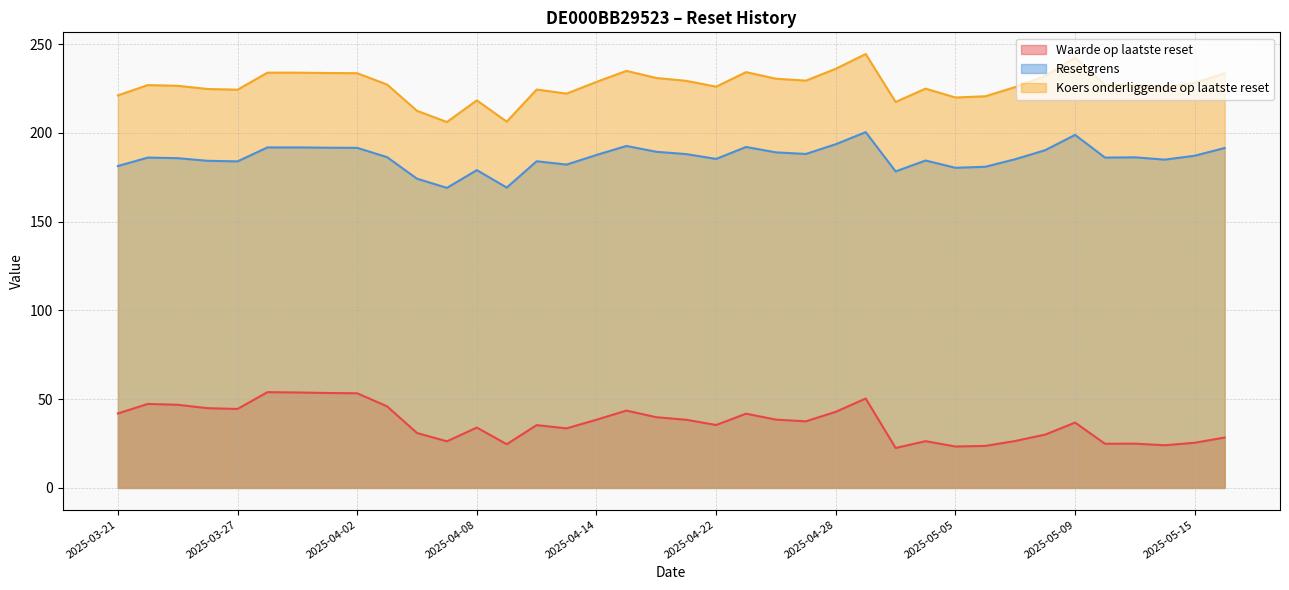

What is the sum of all Resetgrens values?

7074.9